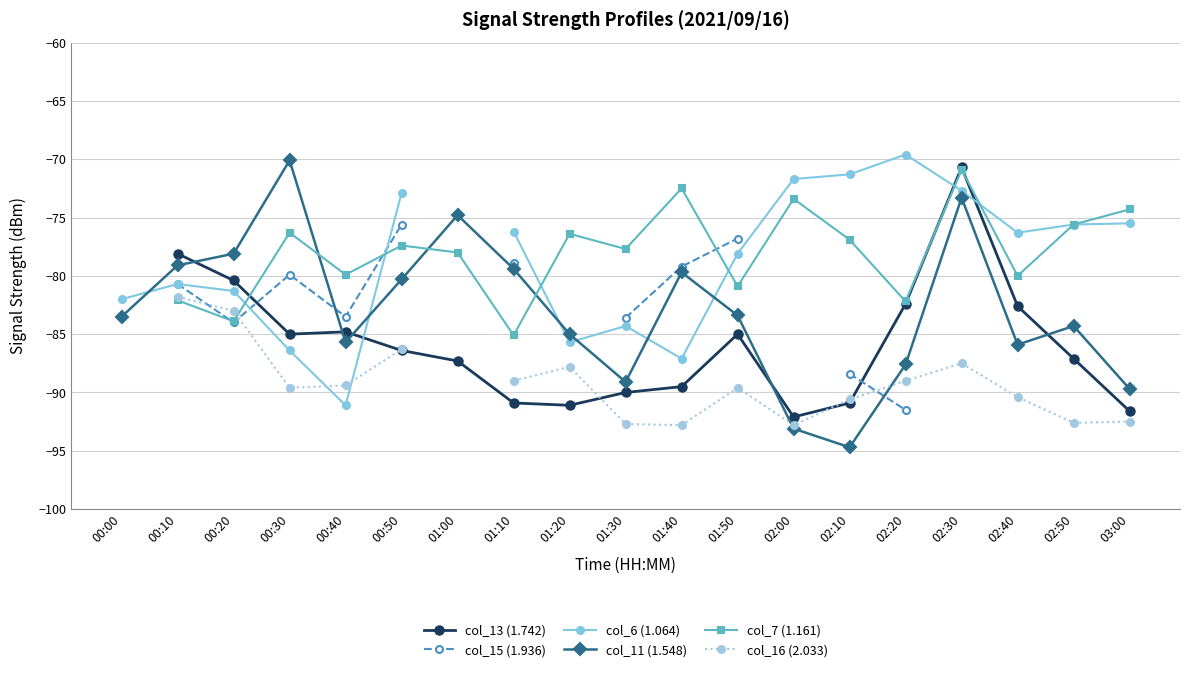

The value of col_16 (2.033) at 02:10 is -90.6. True or false?

True